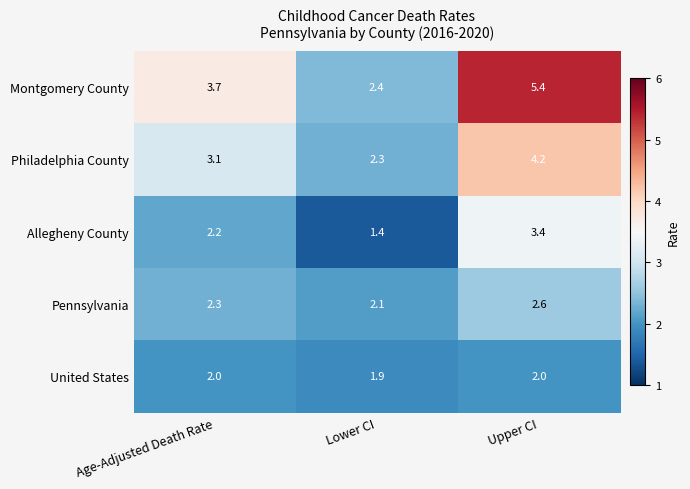

What is the minimum value for Philadelphia County?

2.3